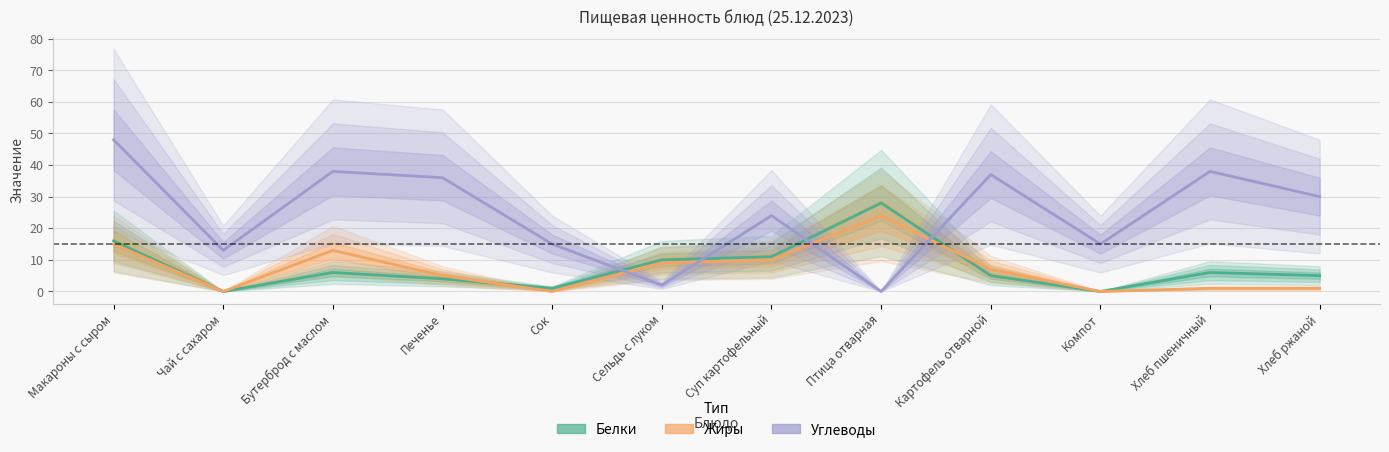

How many series are shown in this chart?

3